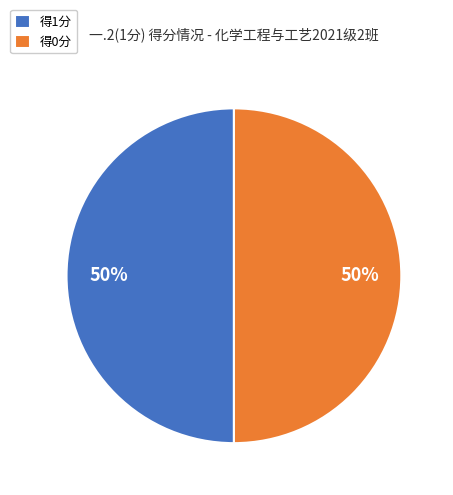

True or false: 得0分 accounts for 50% of the total.

True